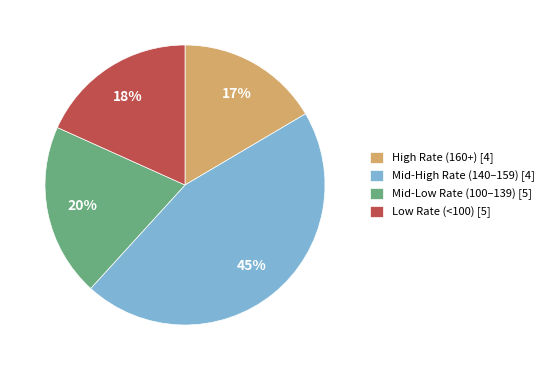

Between Mid-High Rate (140–159) [4] and High Rate (160+) [4], which is larger?

Mid-High Rate (140–159) [4]